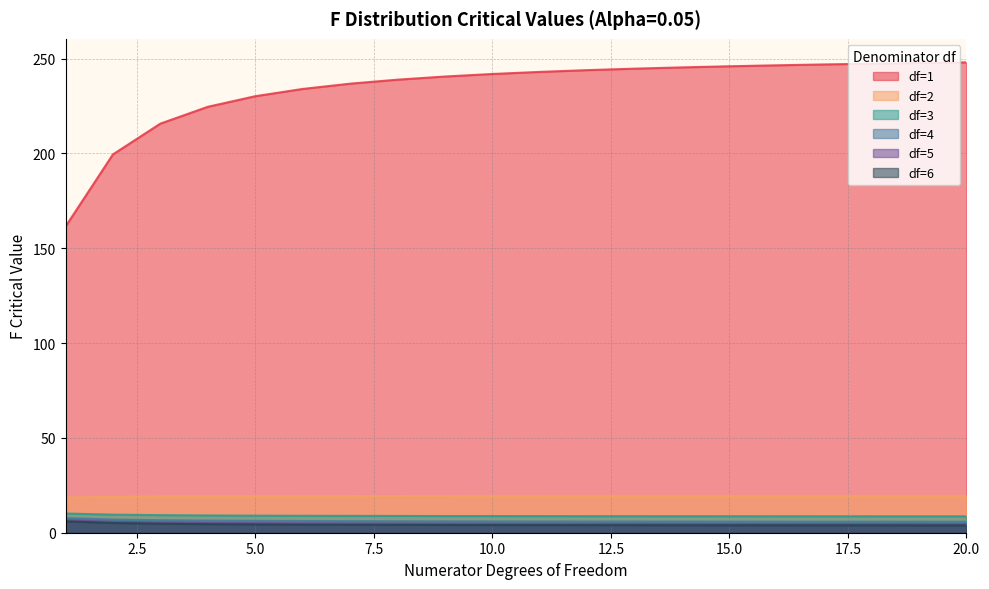

What is the sum of the df=3 values at 8 and 3?

18.1